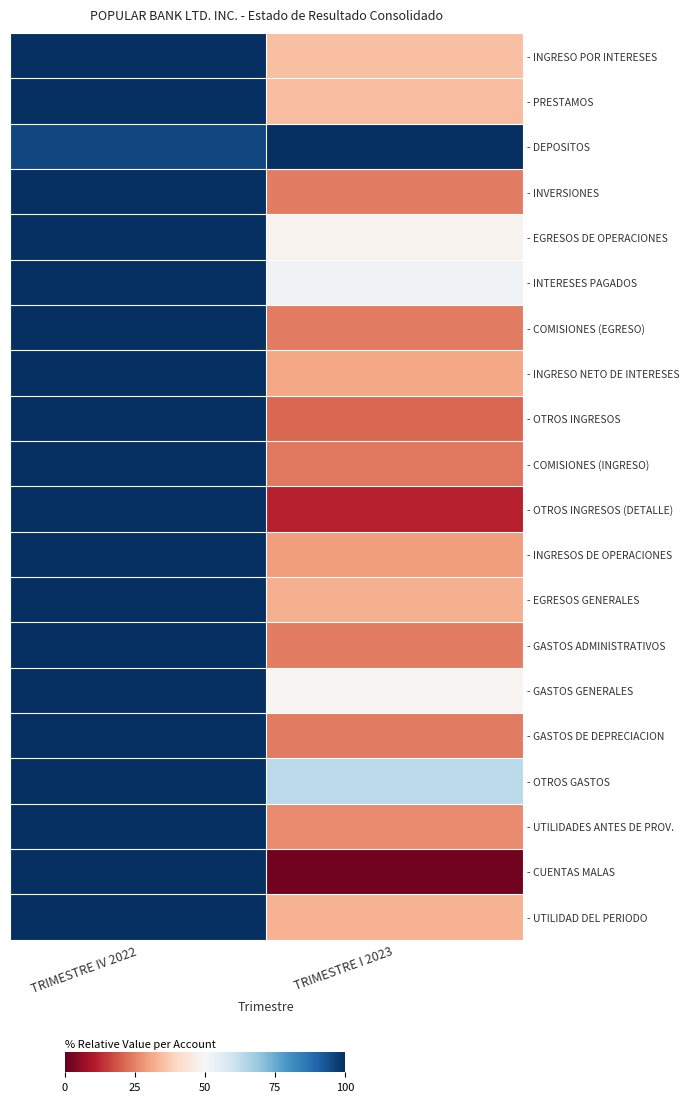

What is the minimum value shown in the chart?

1.6